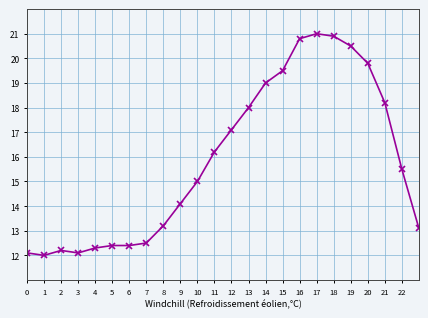

What is the sum of all values?

379.9